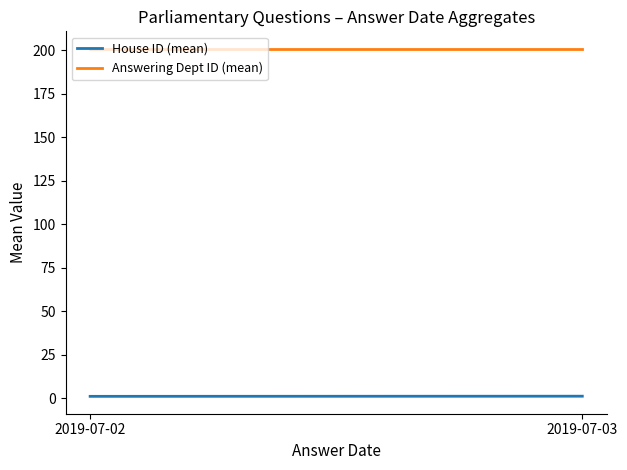

Reading left to right, transcribe all the data shown in this chart.

House ID (mean): 1.2	1.2
Answering Dept ID (mean): 201.0	201.0